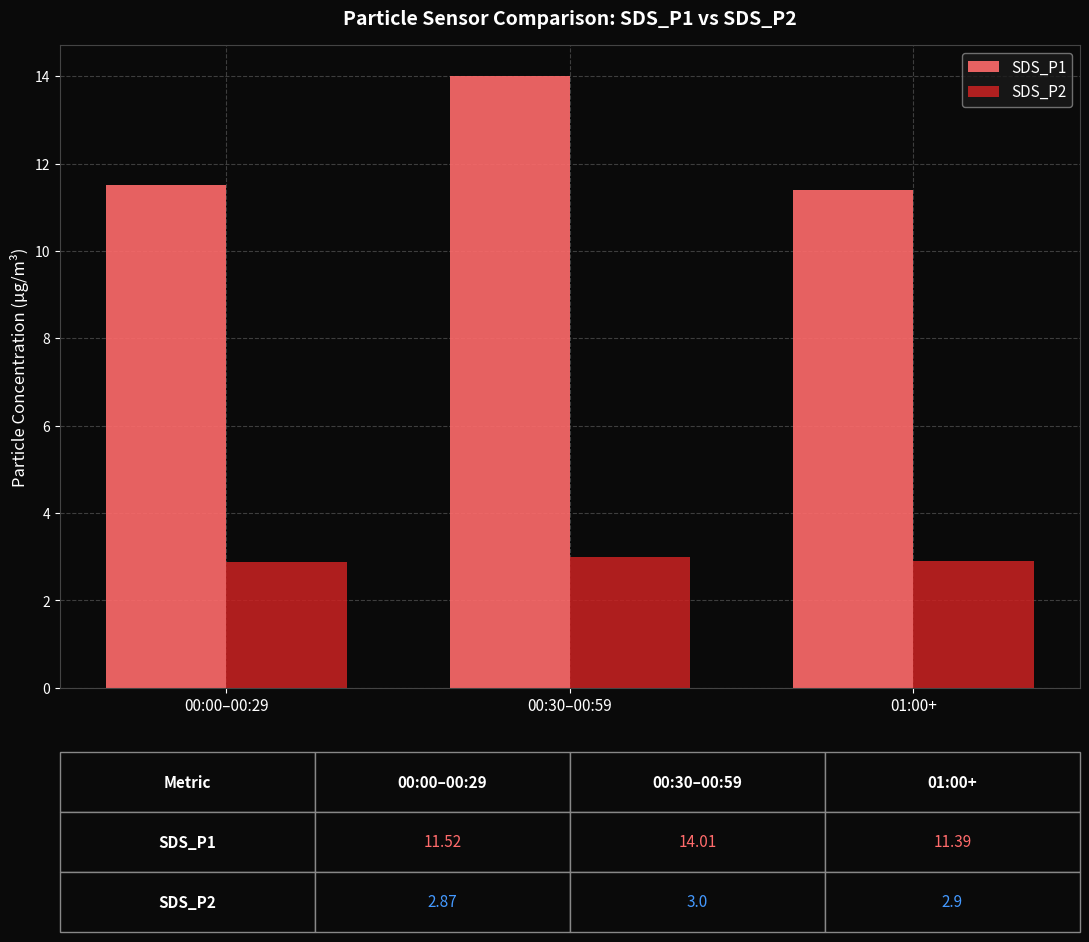

At how many categories does at least one series exceed 3?

3